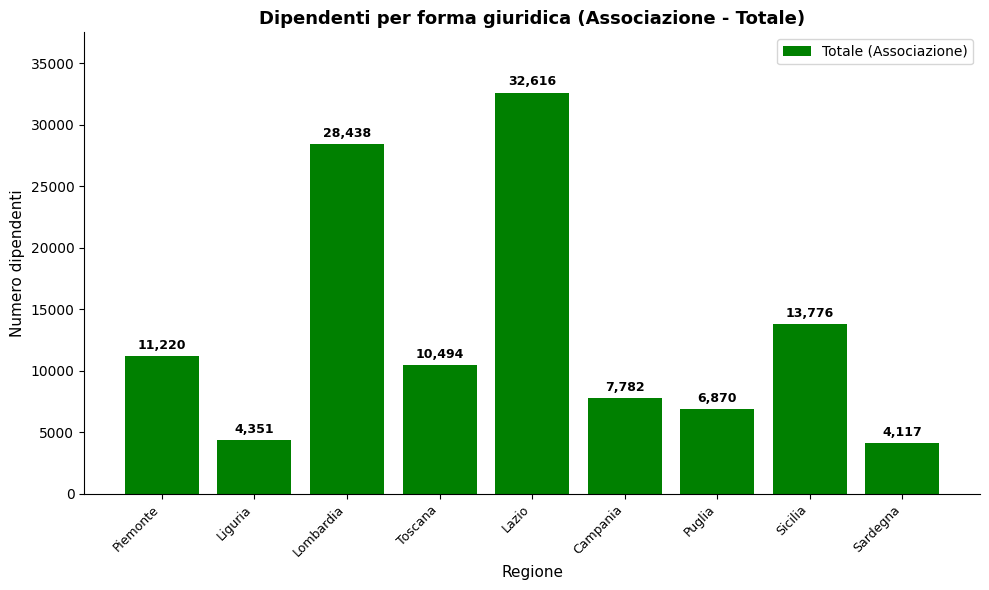

What is the value of the 7th bar from the left?

6870